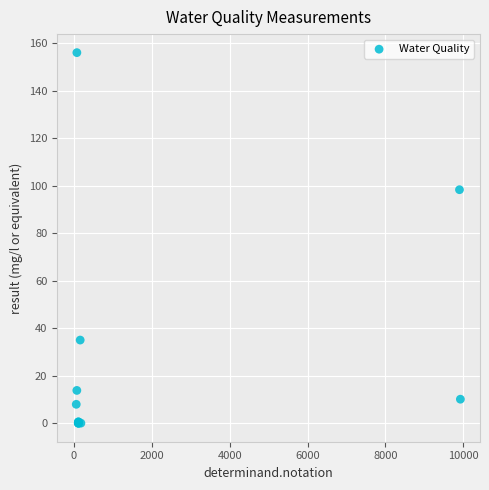

What Y value in the scatter plot is closest to 78?

98.3